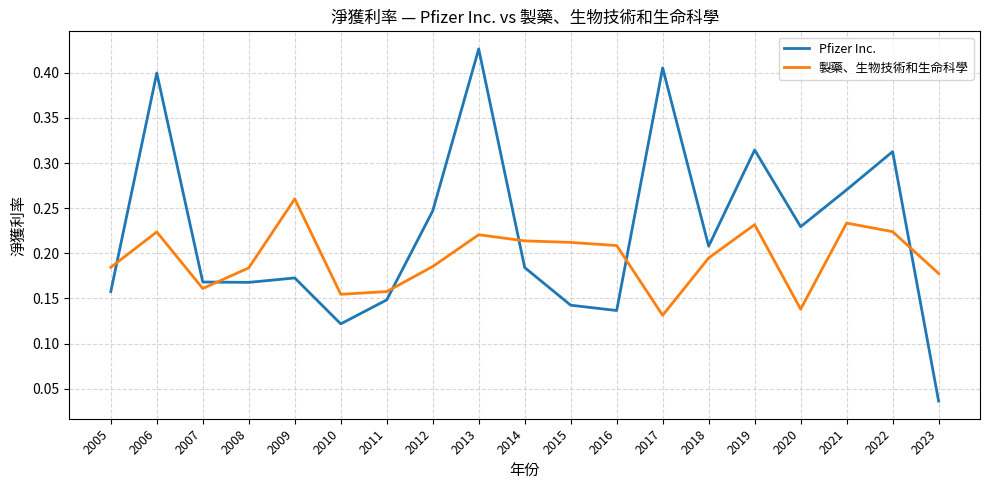

At which category is the sum across all series the highest?

2013